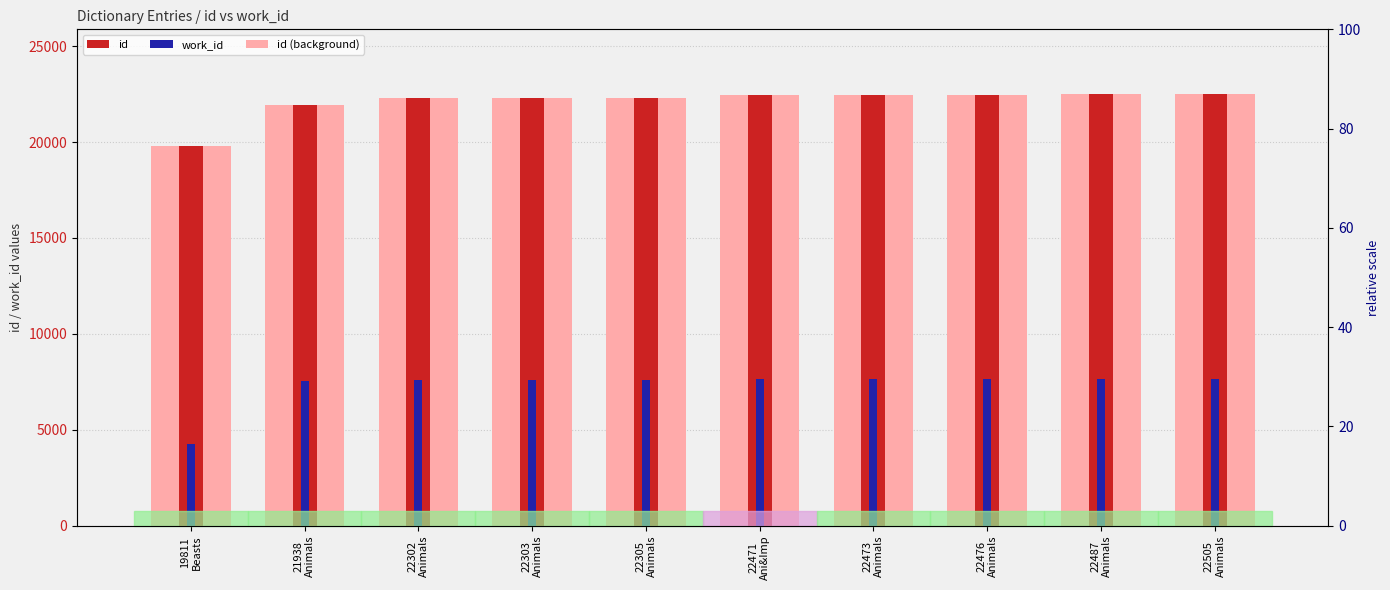

Reading right to left, list all the values displayed in this chart.

id: 22505	22487	22476	22473	22471	22305	22303	22302	21938	19811
work_id: 7638	7636	7636	7636	7636	7619	7619	7619	7552	4241